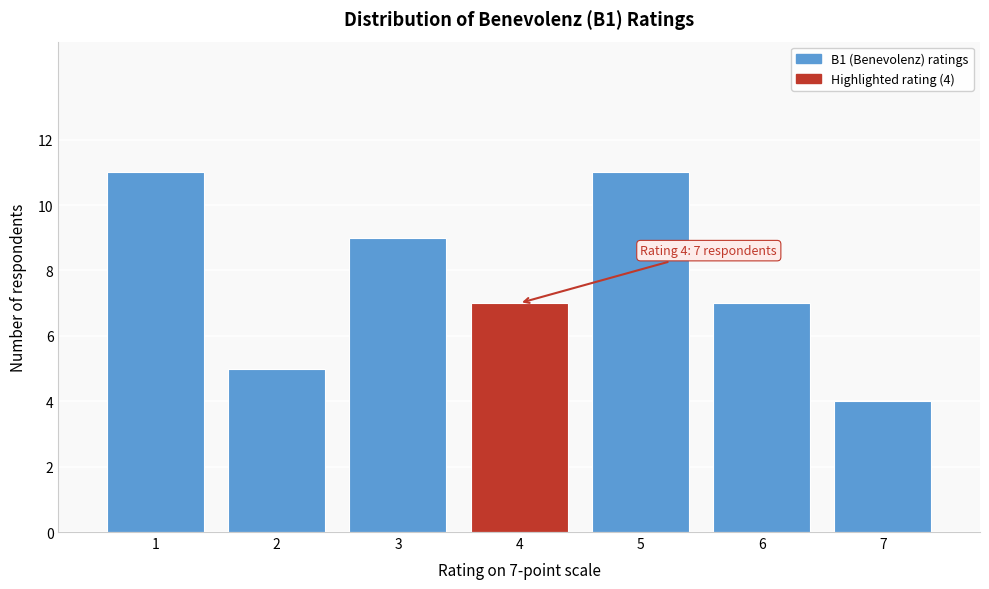

Reading left to right, transcribe all the data shown in this chart.

11	5	9	7	11	7	4